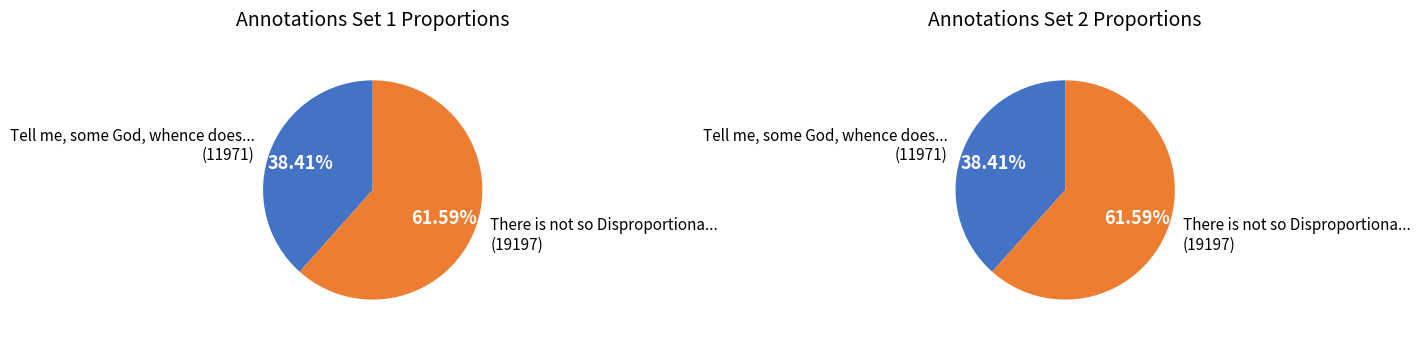

Combined, do Tell me, some God, whence does this and There is not so Disproportionate a Mixture account for over 50%?

Yes